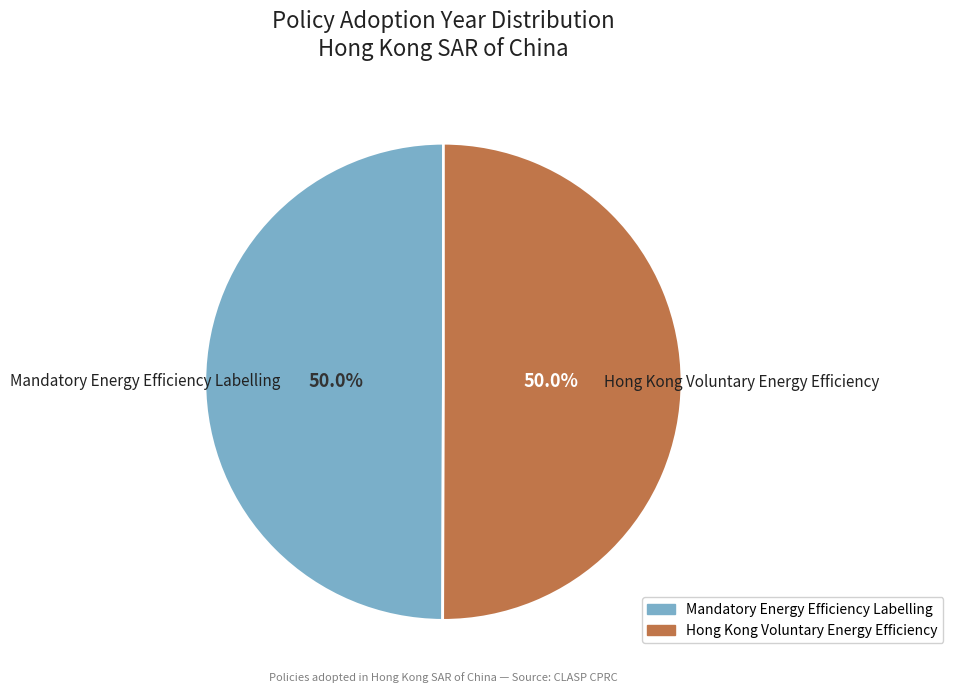

To the nearest percent, what percentage of the pie is Mandatory Energy Efficiency Labelling?

50%